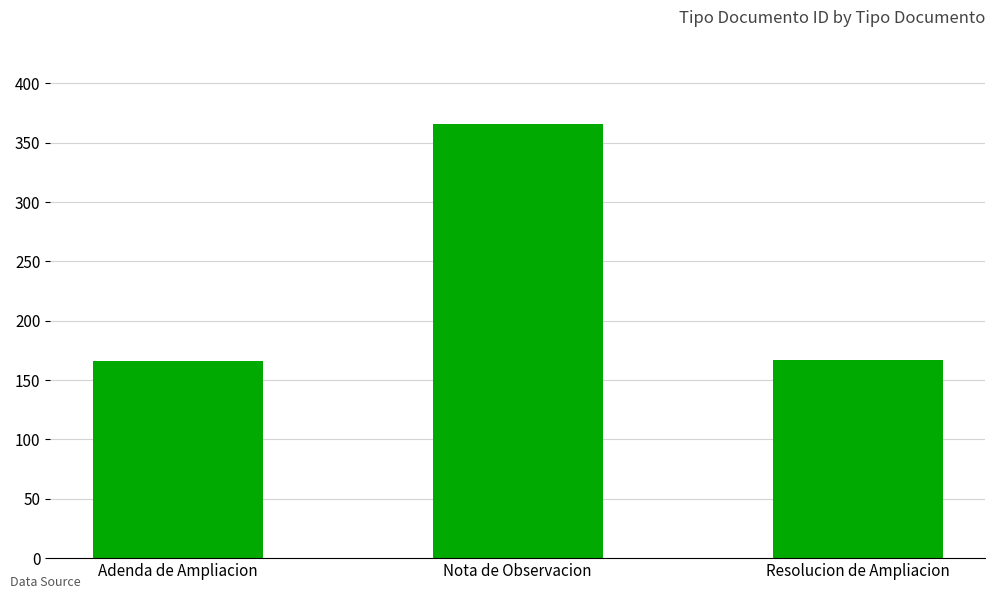

Which label corresponds to the largest value in the chart?

Nota de Observacion